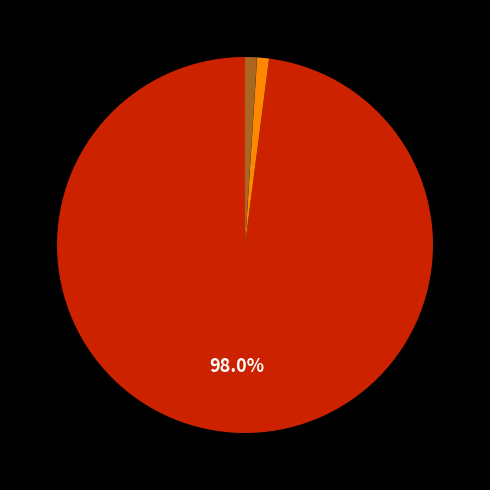

Does any single category account for the majority?

Yes